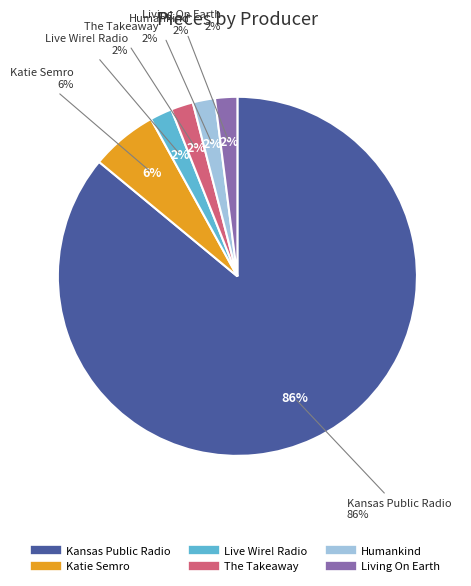

How many slices are in this pie chart?

6